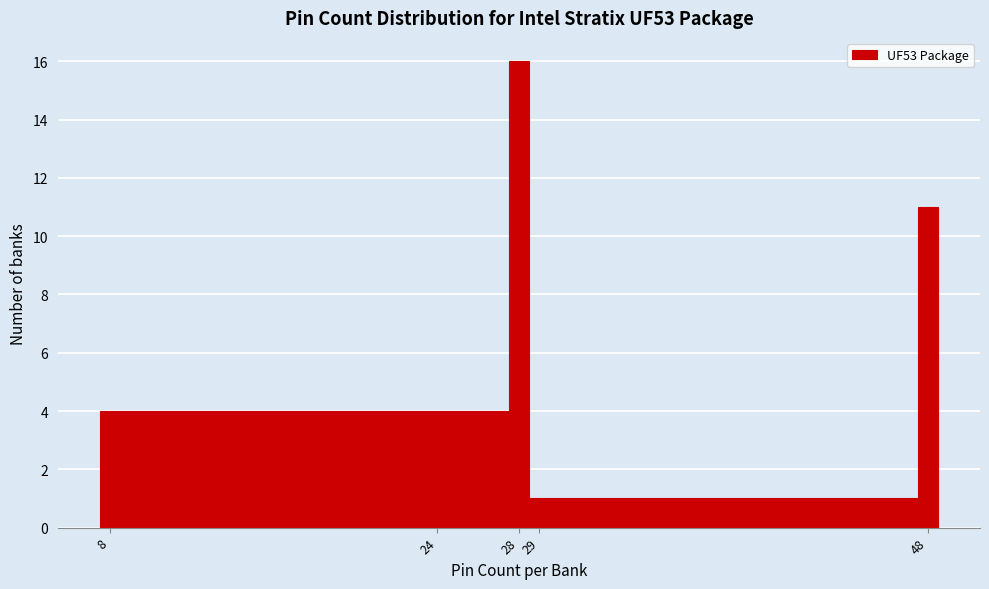

How tall is the bar that spans 47.5 to 48.5 on the x-axis? The values are not printed on the chart, so give them approximately, as read against the axis.

11